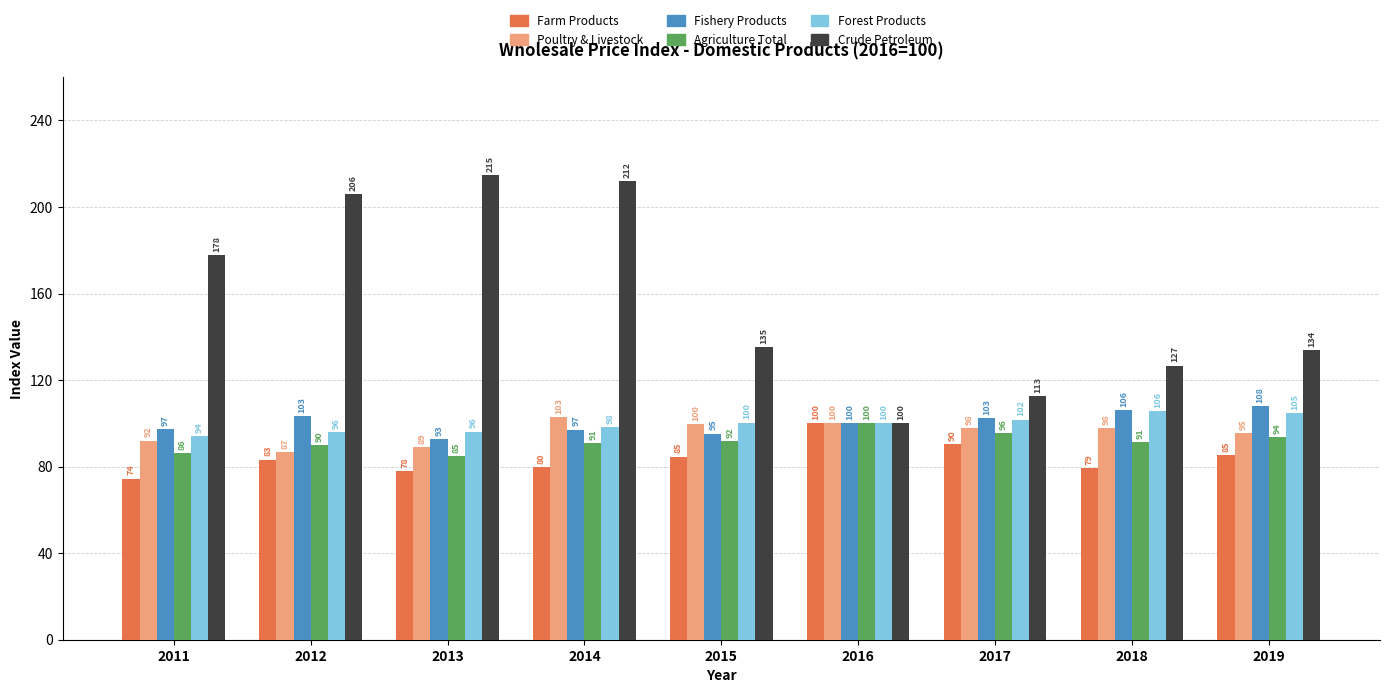

What is the difference between the second highest and second lowest values in the Poultry & Livestock series?

10.9